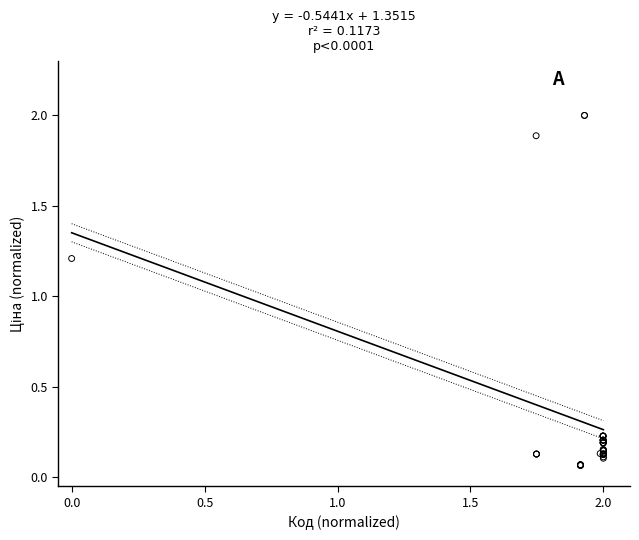

What Y value in the scatter plot is closest to 1?

1.2